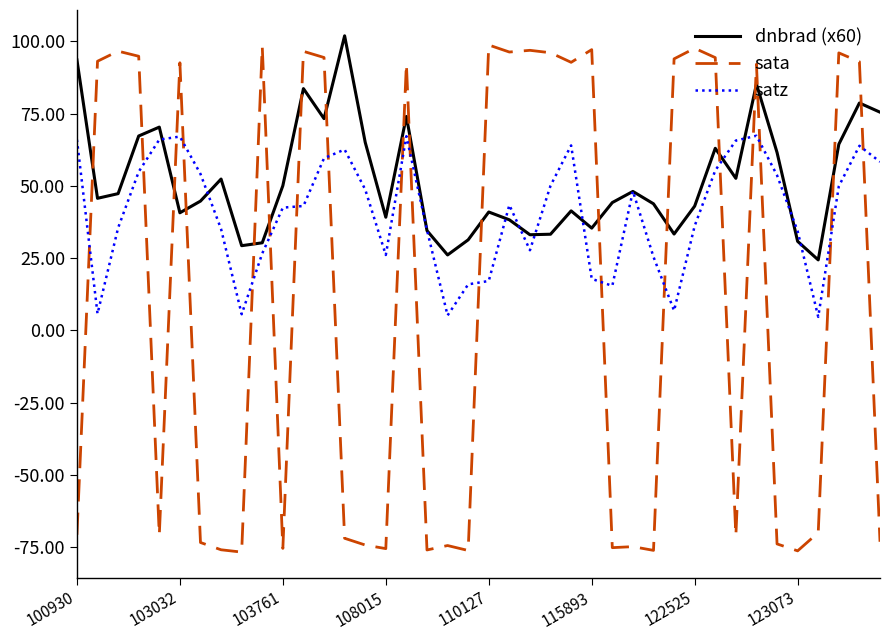

Which series ends up on top after the final intersection of dnbrad (x60) and sata?

dnbrad (x60)